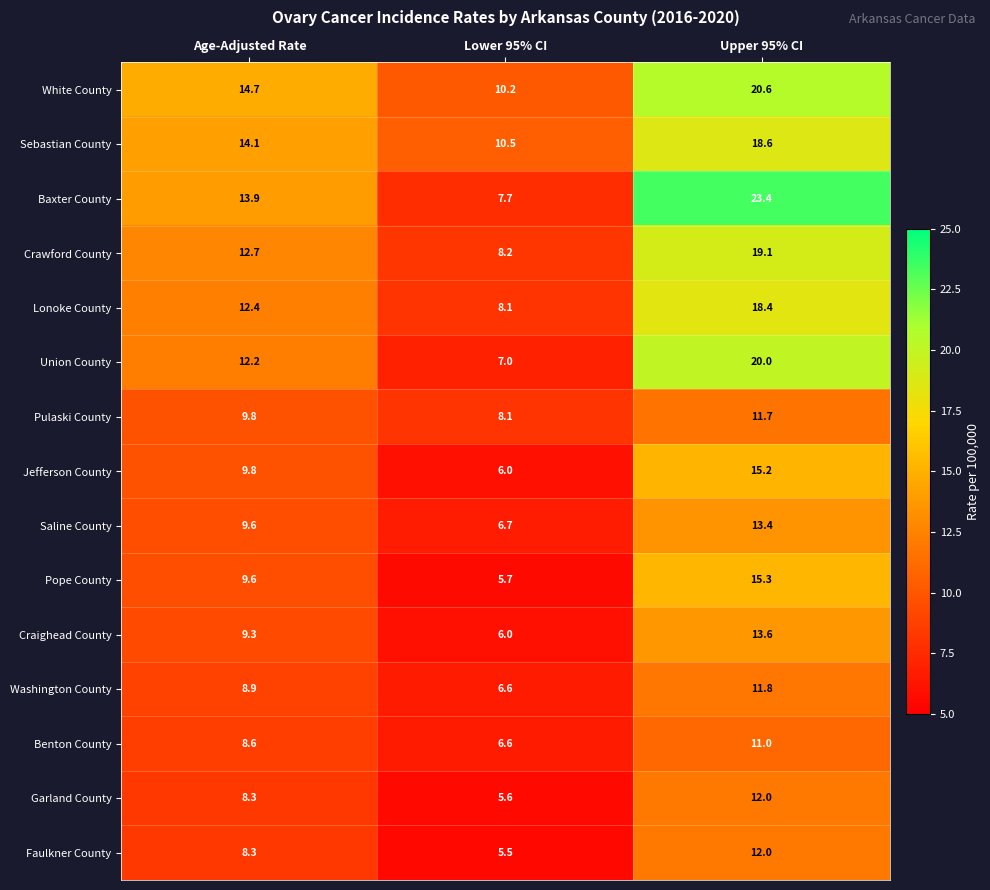

Which category has the highest value across all series?

Upper 95% CI